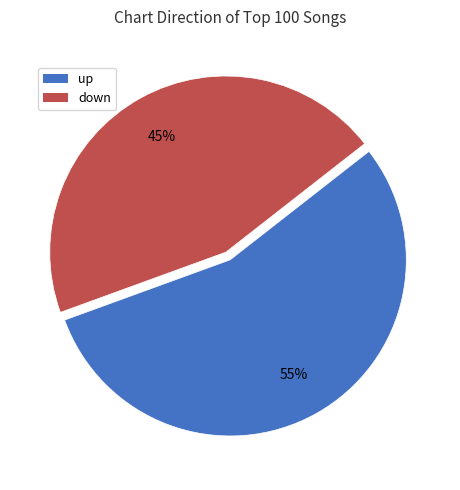

True or false: up accounts for 46% of the total.

False